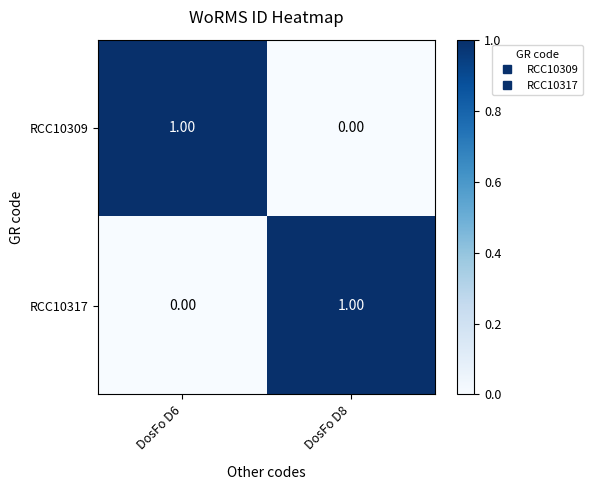

Rank the series at DosFo D6 from lowest to highest value.

RCC10317, RCC10309